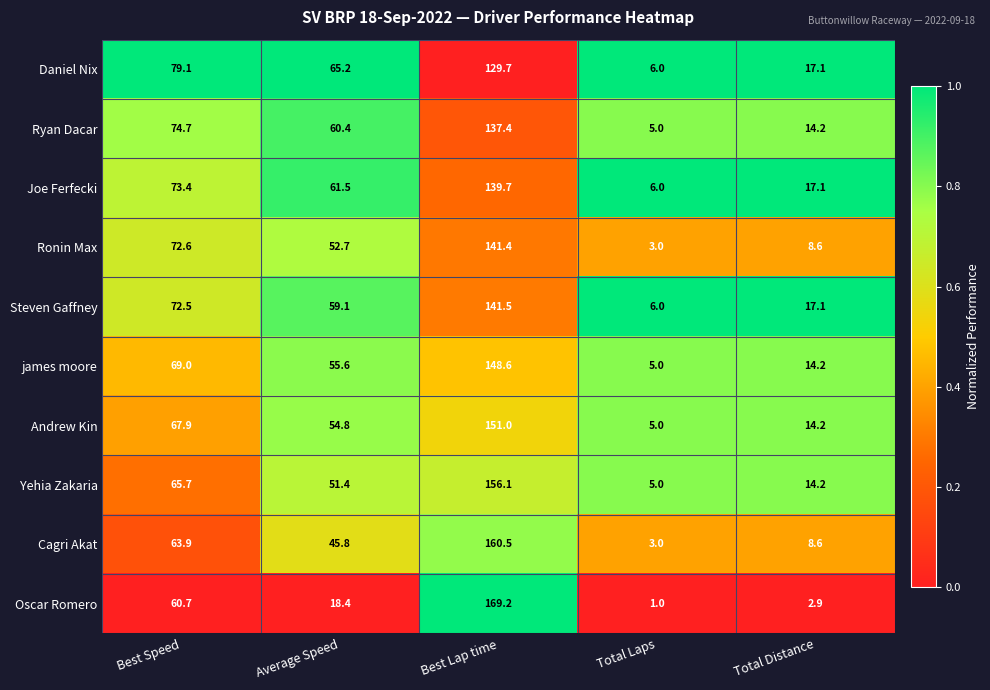

At which category is the sum across all series the highest?

Best Lap time